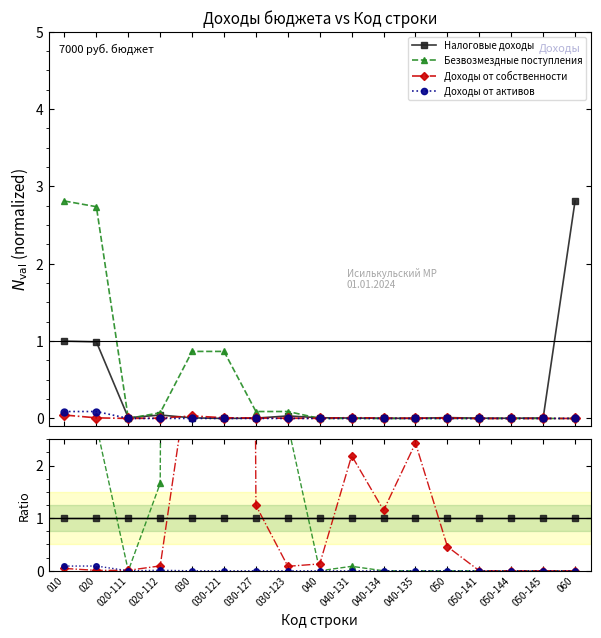

Which series has the largest range (max minus min)?

Безвозмездные поступления